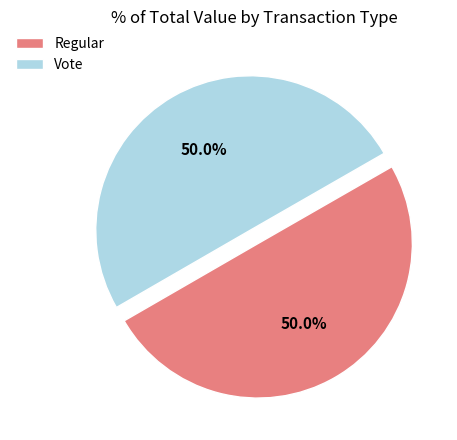

What percentage do Vote and Regular together represent?

100.0%